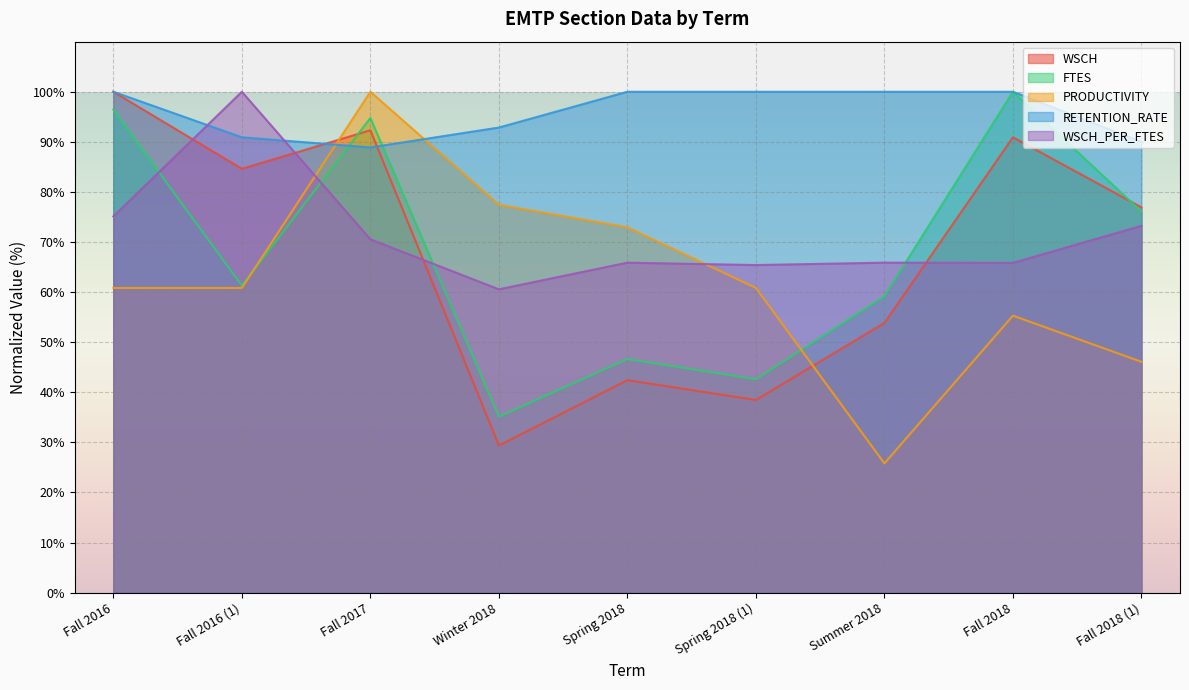

What is the difference between the highest and lowest values at Spring 2018?

57.6